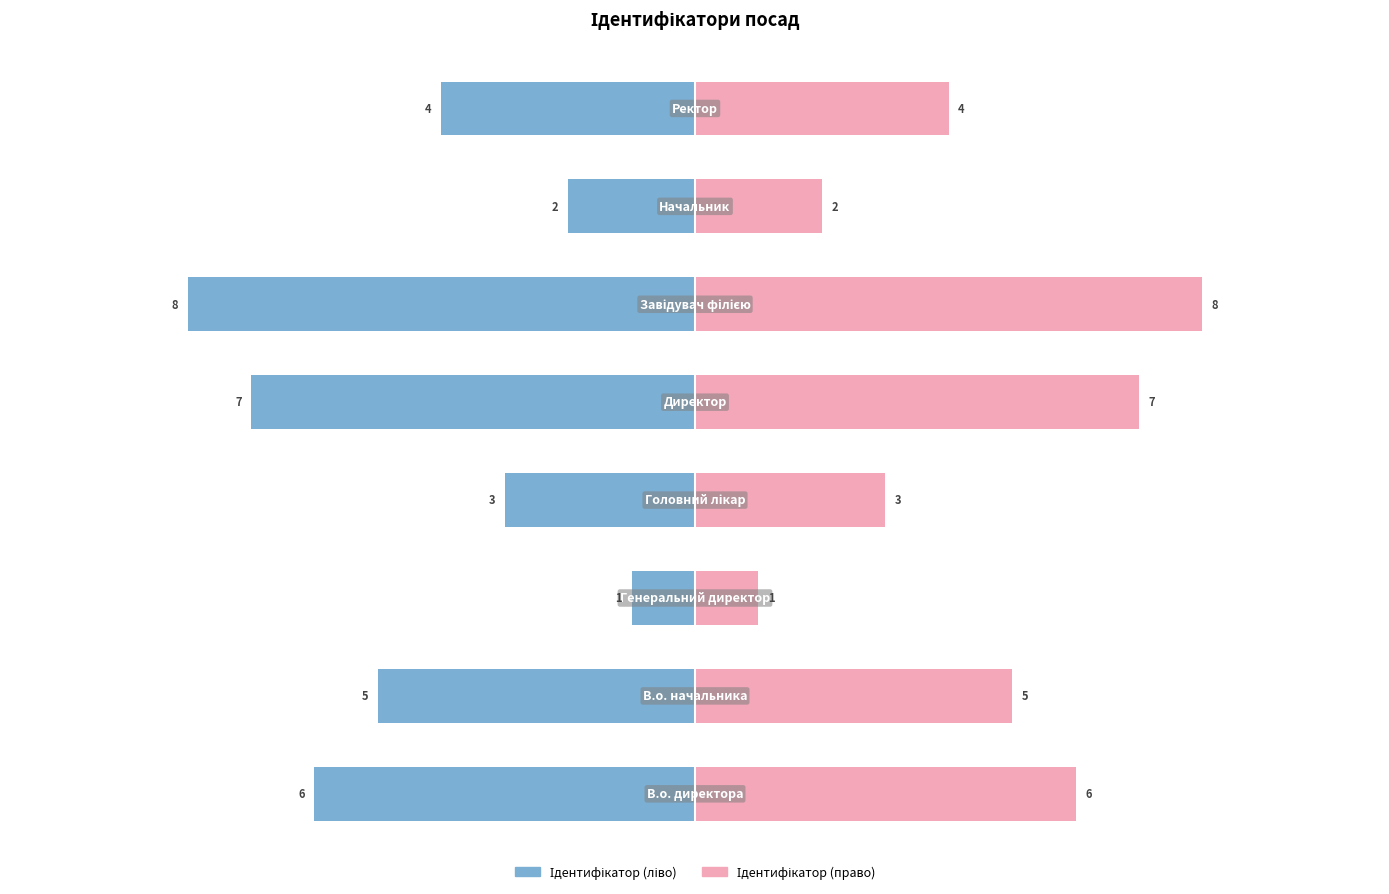

Which series has the largest range (max minus min)?

Ідентифікатор (ліво)